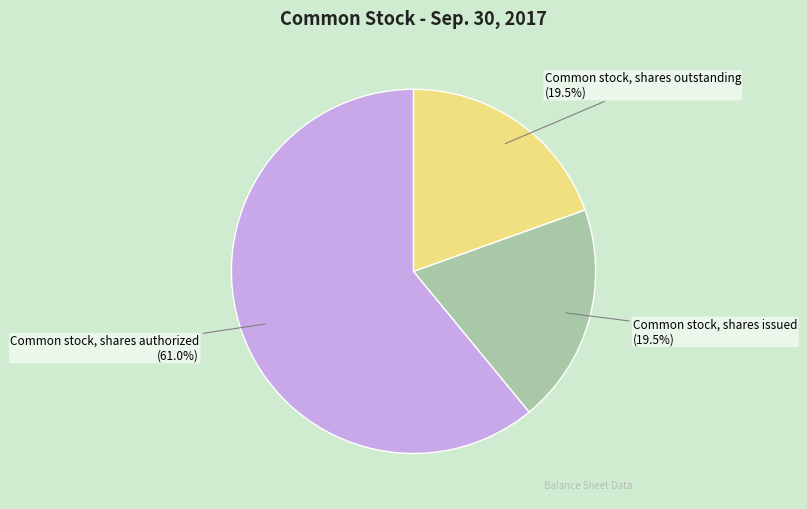

What is the total percentage of Common stock, shares outstanding and Common stock, shares issued?

39.0%